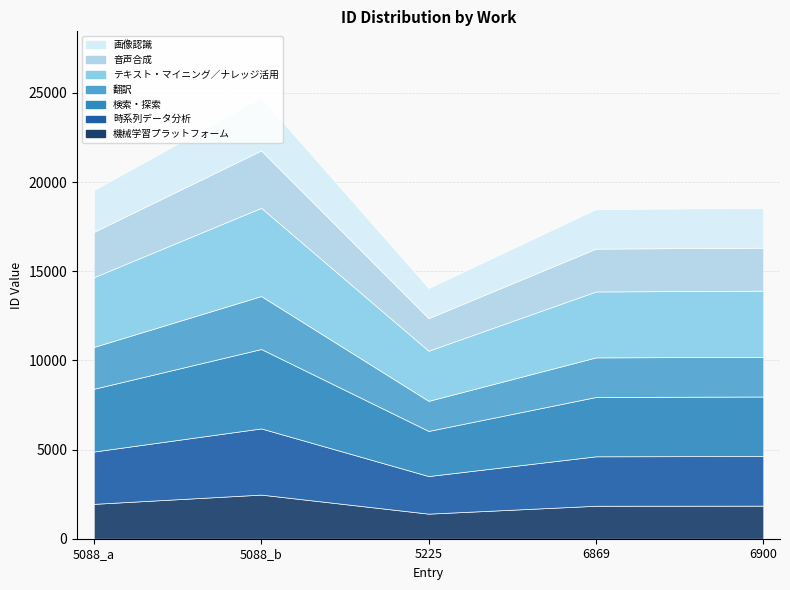

Does the chart display data point markers on the line(s)?

No